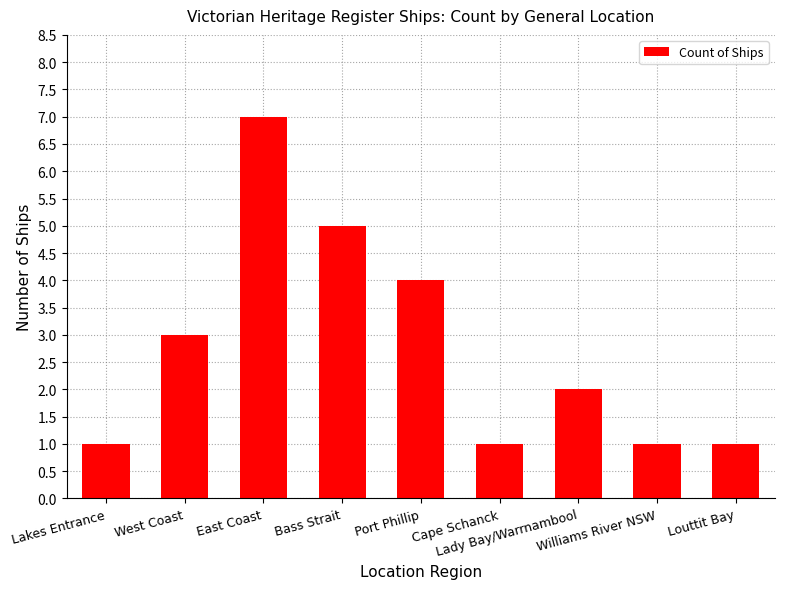

What is the greatest value displayed?

7